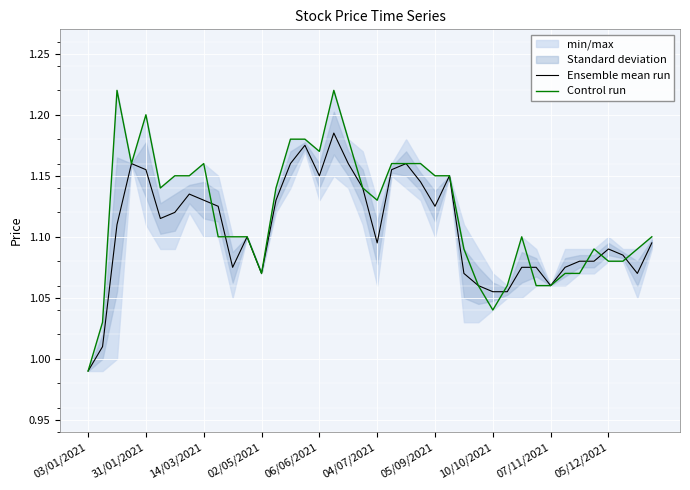

At which label does Control run reach its minimum?

03/01/2021